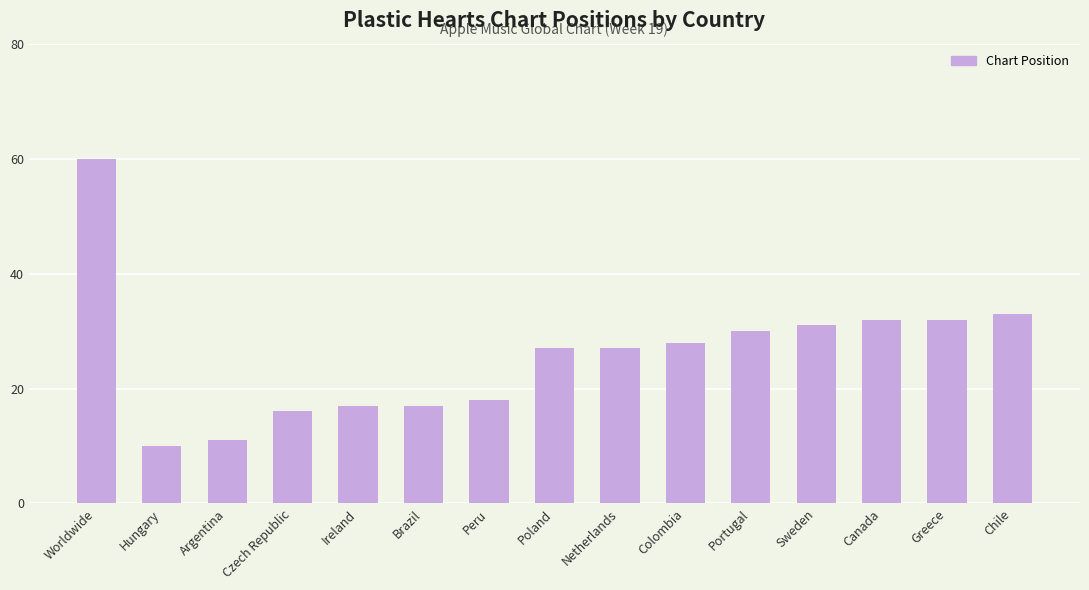

Is it true that the value at Czech Republic is 5?

False